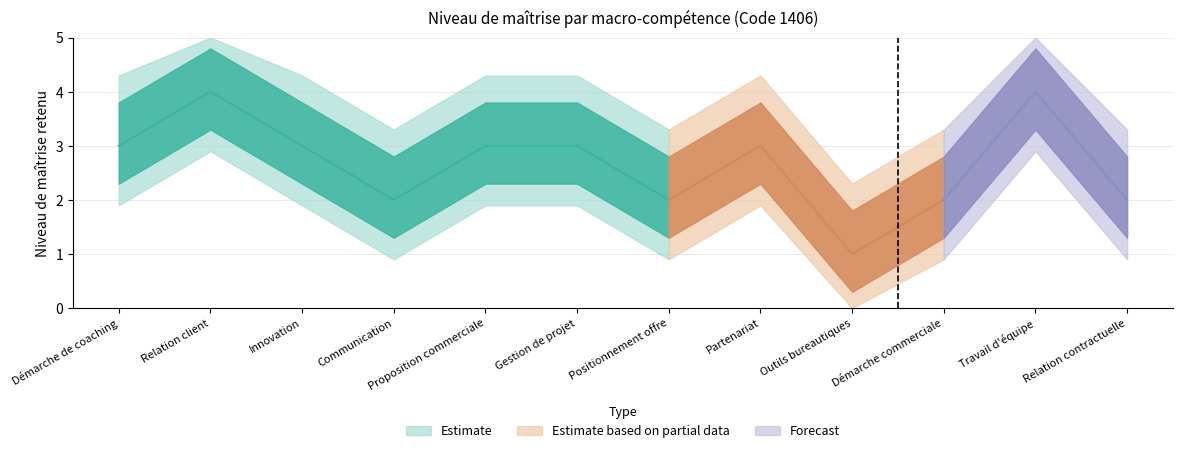

Reading right to left, list all the values displayed in this chart.

2	4	2	1	3	2	3	3	2	3	4	3